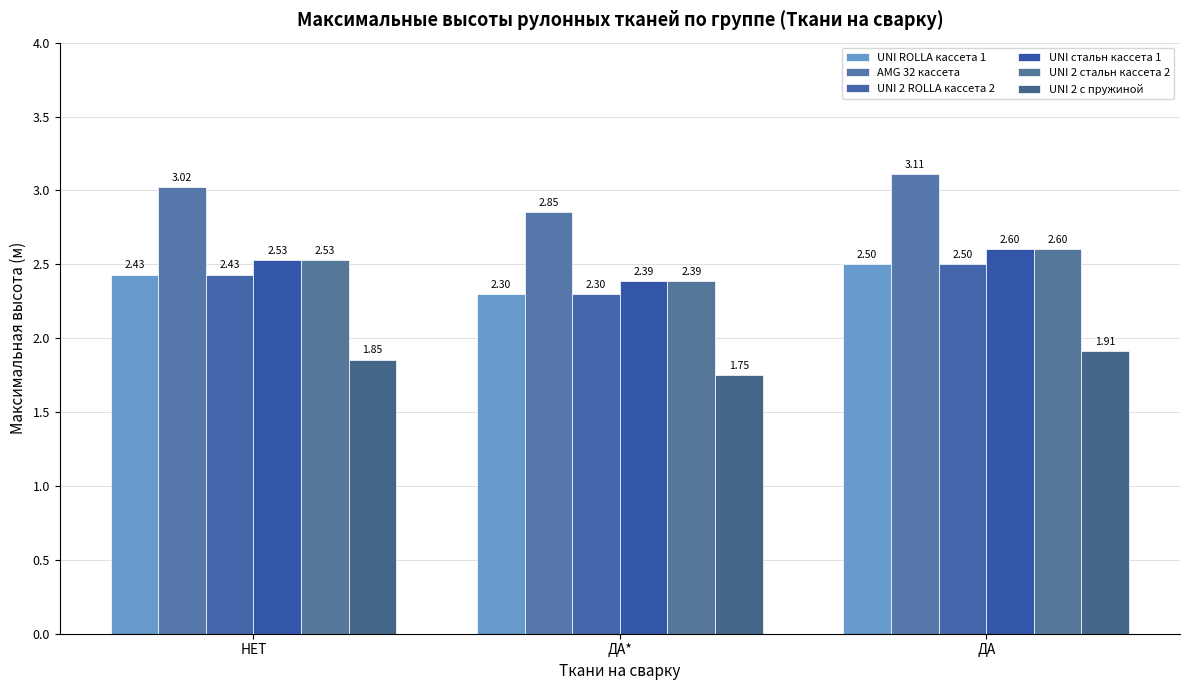

Rank the categories by AMG 32 кассета value from lowest to highest.

ДА*, НЕТ, ДА